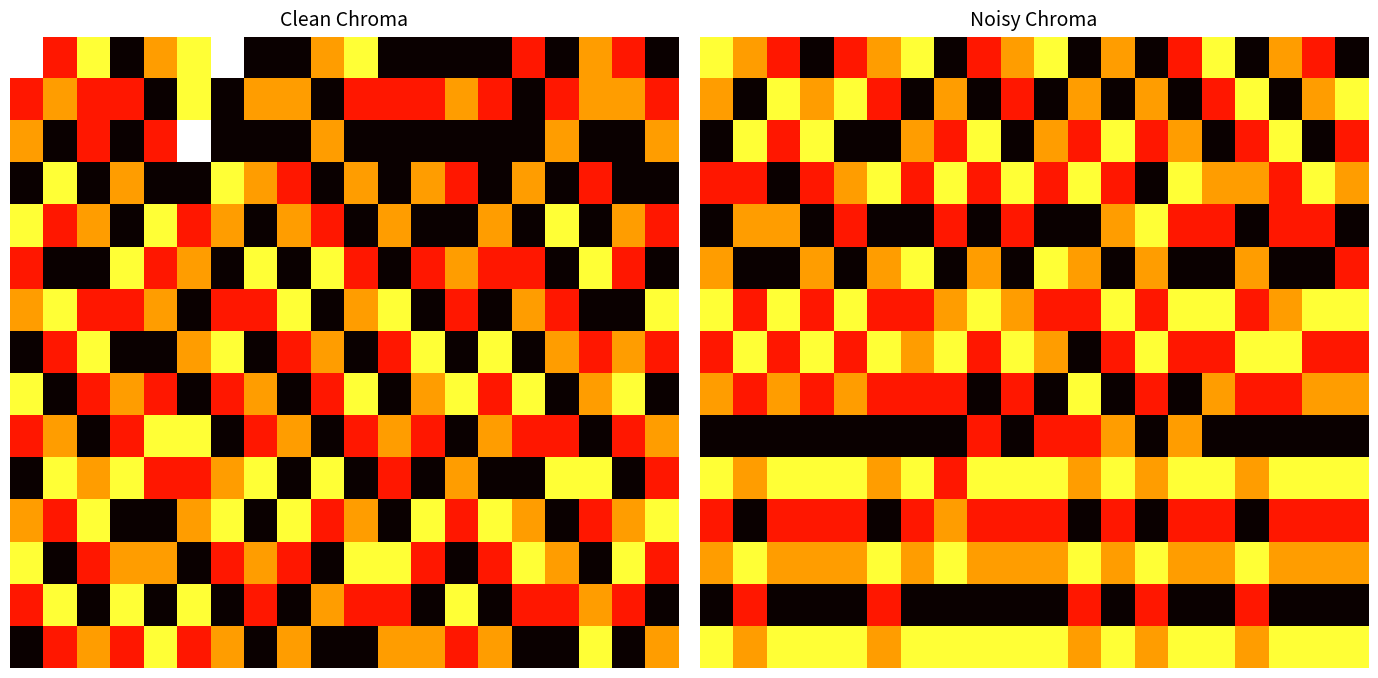

How many values in the 6 series exceed 108?

9